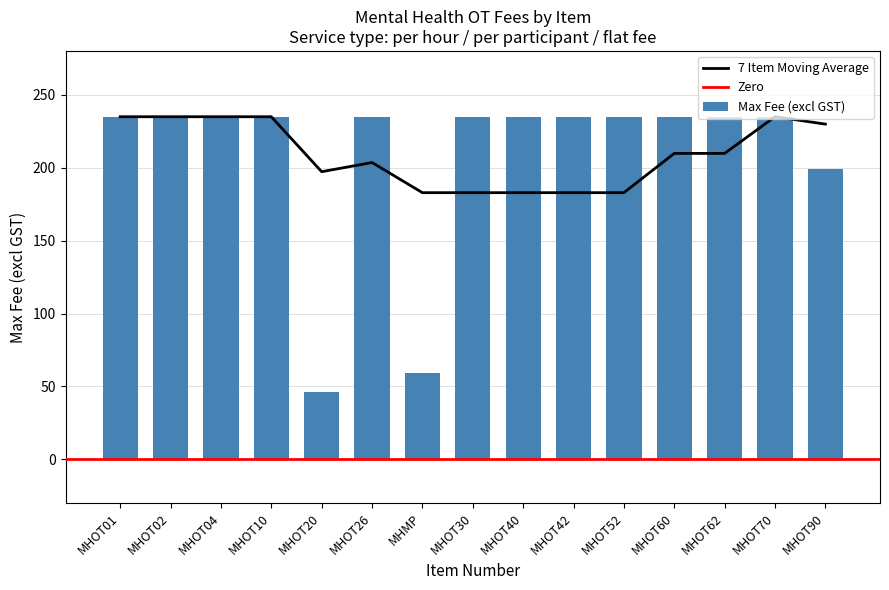

What is the sum of all Max Fee (excl GST) values?

3123.6